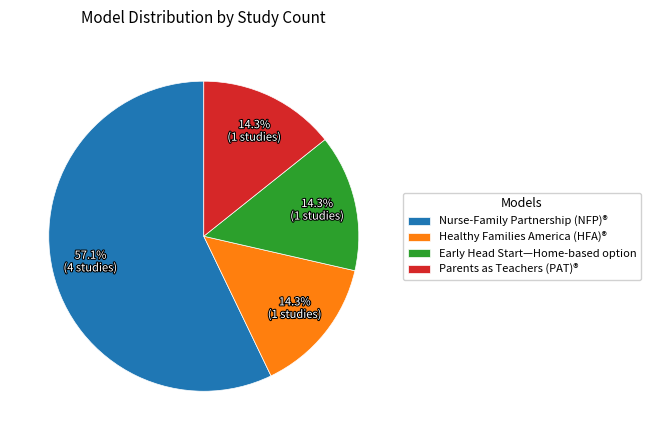

To the nearest percent, what is the average slice percentage?

25%